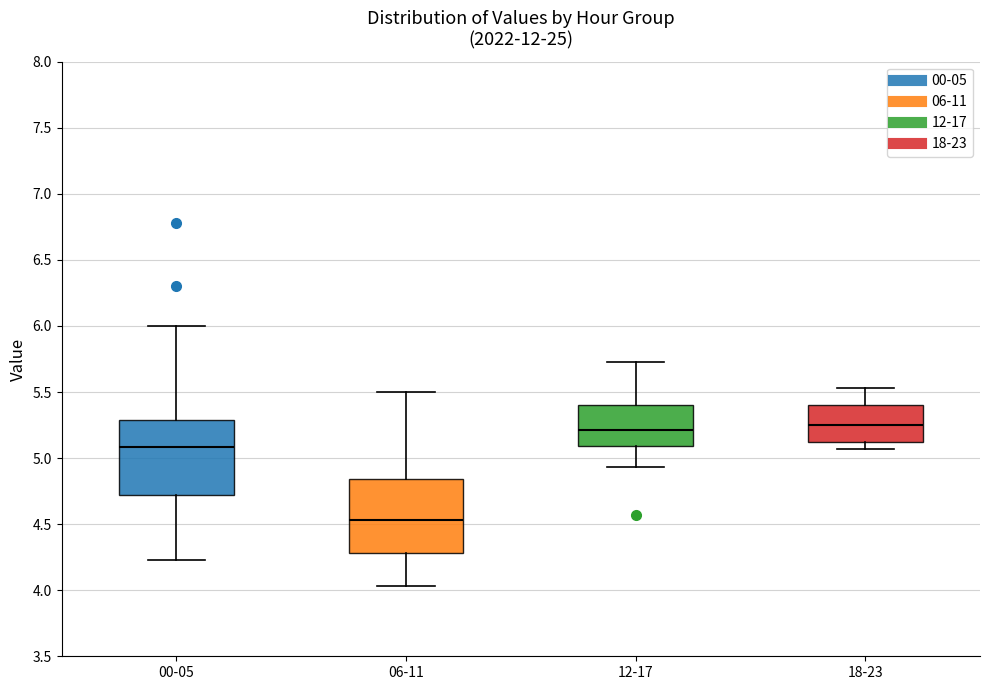

Reading left to right, transcribe this box plot: for each box, give where its median line is, the range the box spans, and where its two whiskers end, as read against the y-axis. The values are not printed on the chart, so give them approximately, as read against the axis.

00-05: median 5.10, box 4.70 to 5.30, whiskers 4.25 to 6.00
06-11: median 4.55, box 4.30 to 4.85, whiskers 4.05 to 5.50
12-17: median 5.20, box 5.10 to 5.40, whiskers 4.95 to 5.75
18-23: median 5.25, box 5.10 to 5.40, whiskers 5.05 to 5.55